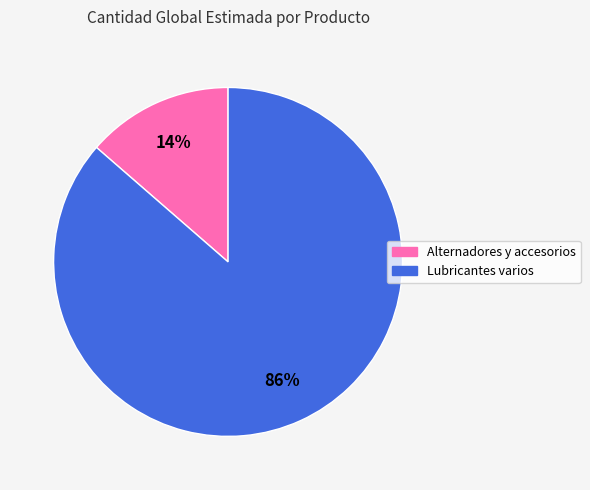

How many slices are in this pie chart?

2